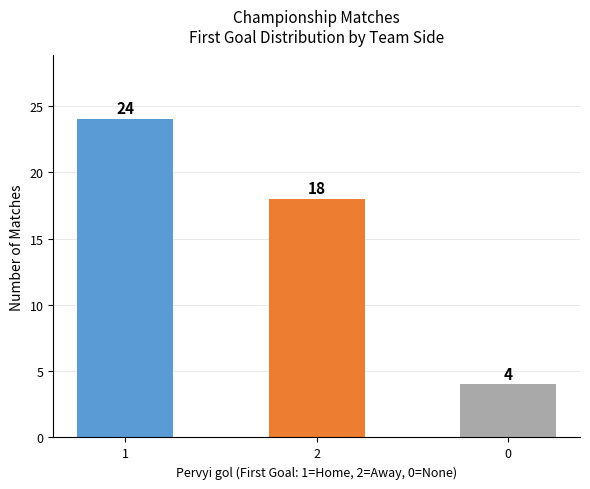

What is the ratio of the value at 0 to the value at 1?

0.2